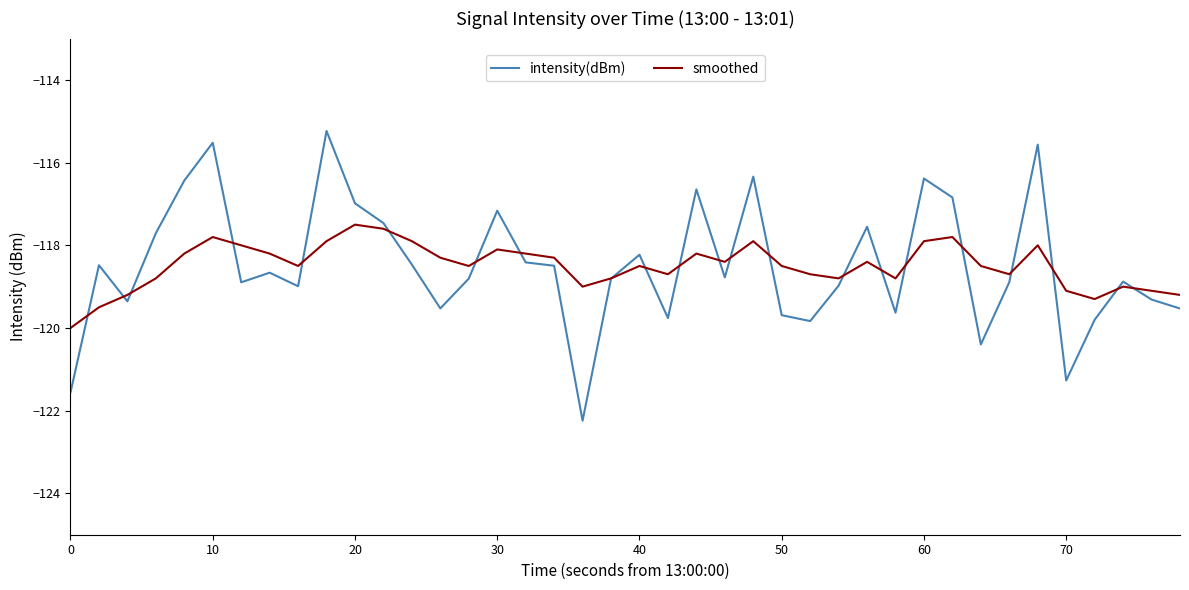

Which series has the widest spread of values?

intensity(dBm)